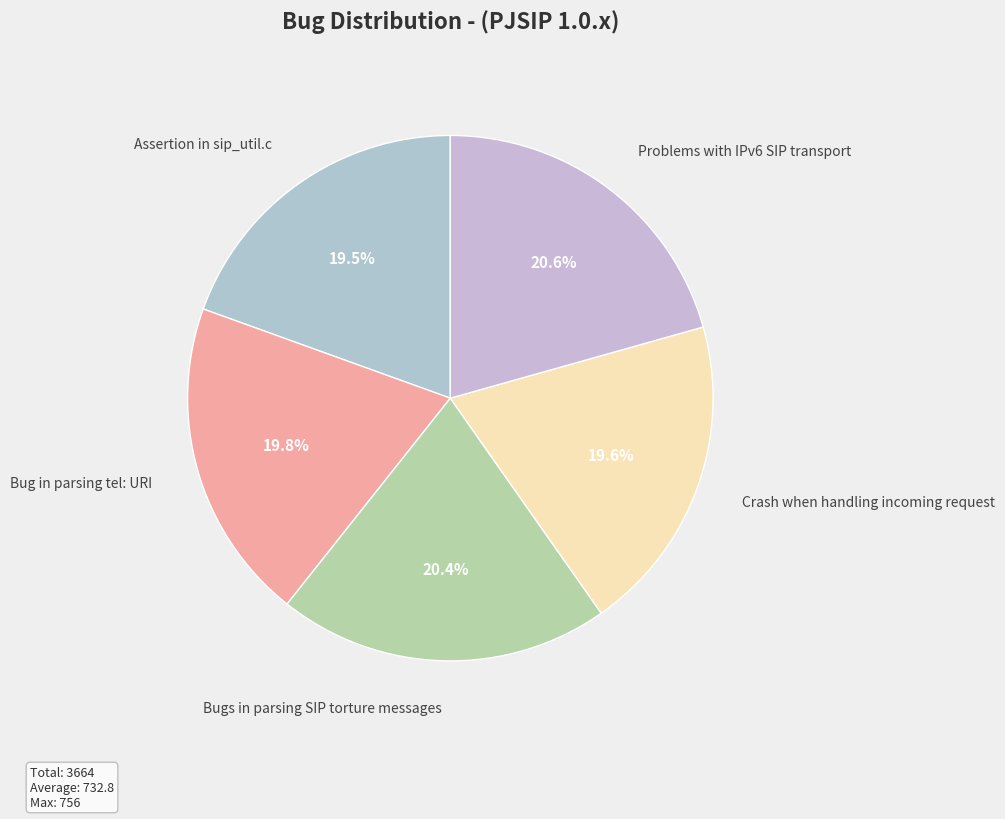

Is Bugs in parsing SIP torture messages the majority of the pie?

No